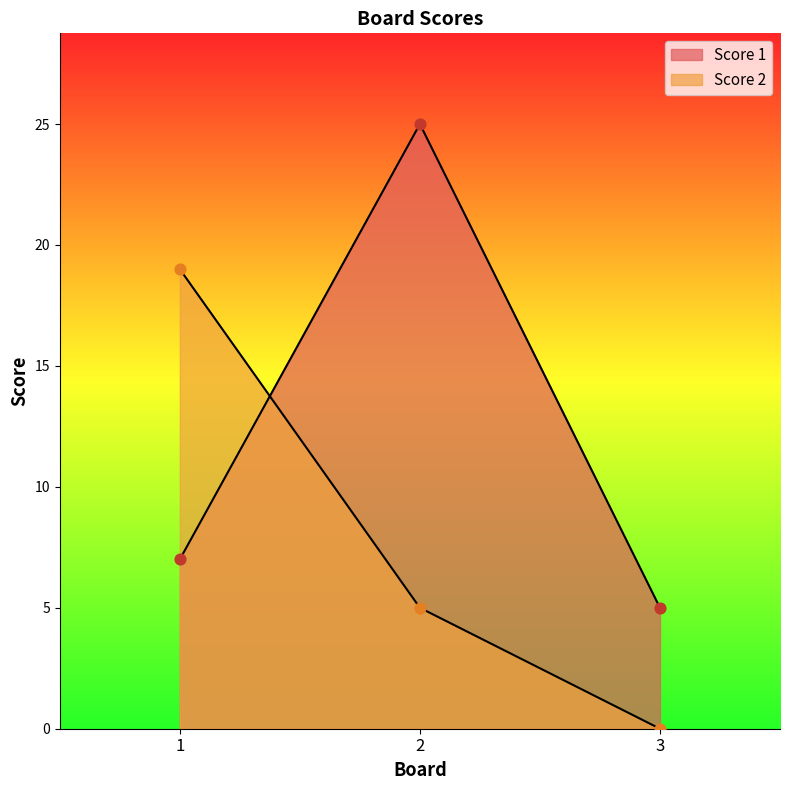

Which series reaches the maximum Y coordinate?

Score 1